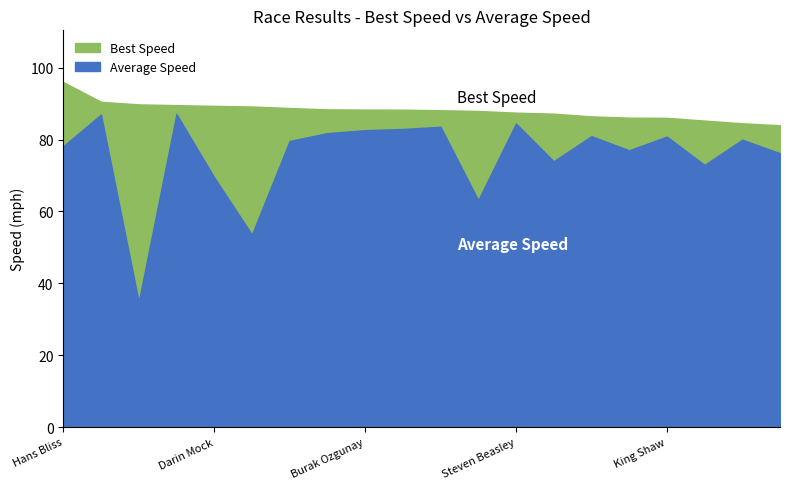

The value of Average Speed at Burak Ozgunay is 82.6. True or false?

True